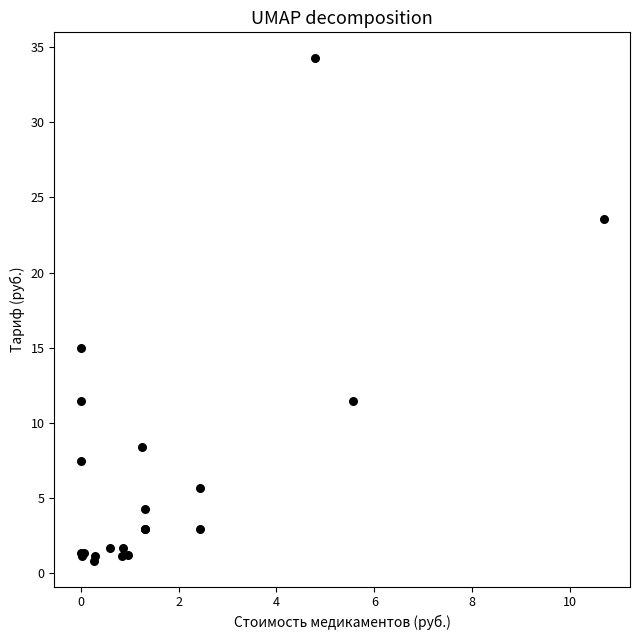

What Y value in the scatter plot is closest to 17?

15.0